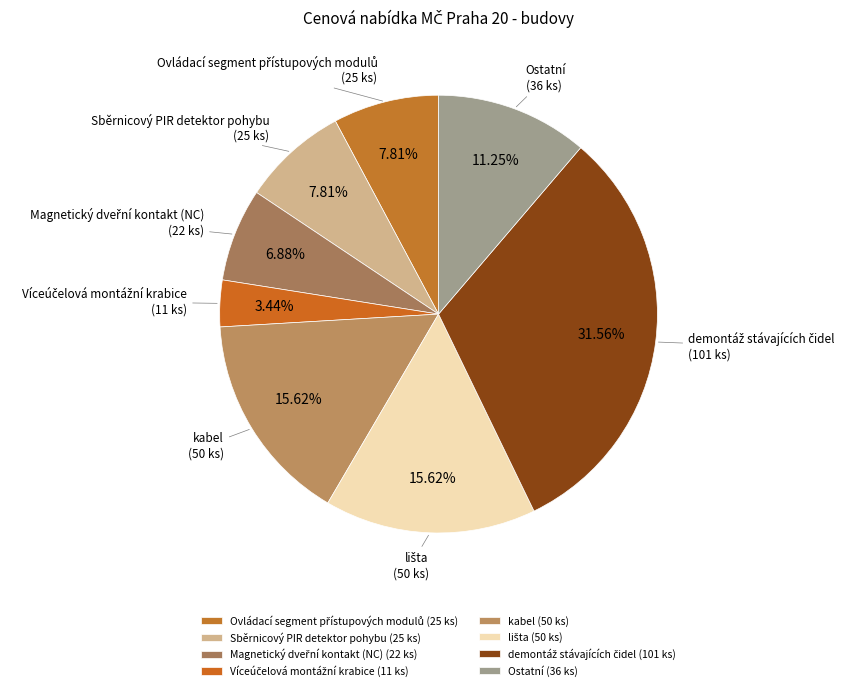

Does any single category account for the majority?

No